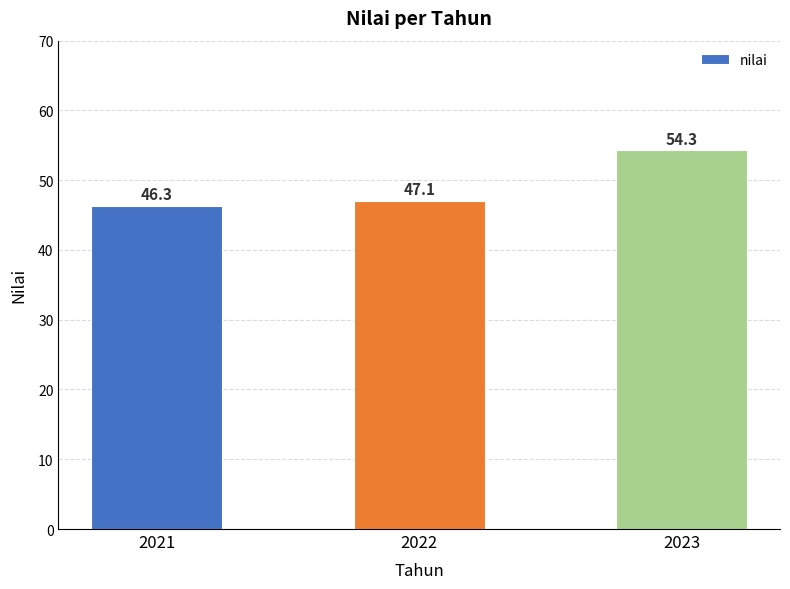

Reading left to right, extract all data points from this chart.

46.3	47.1	54.3